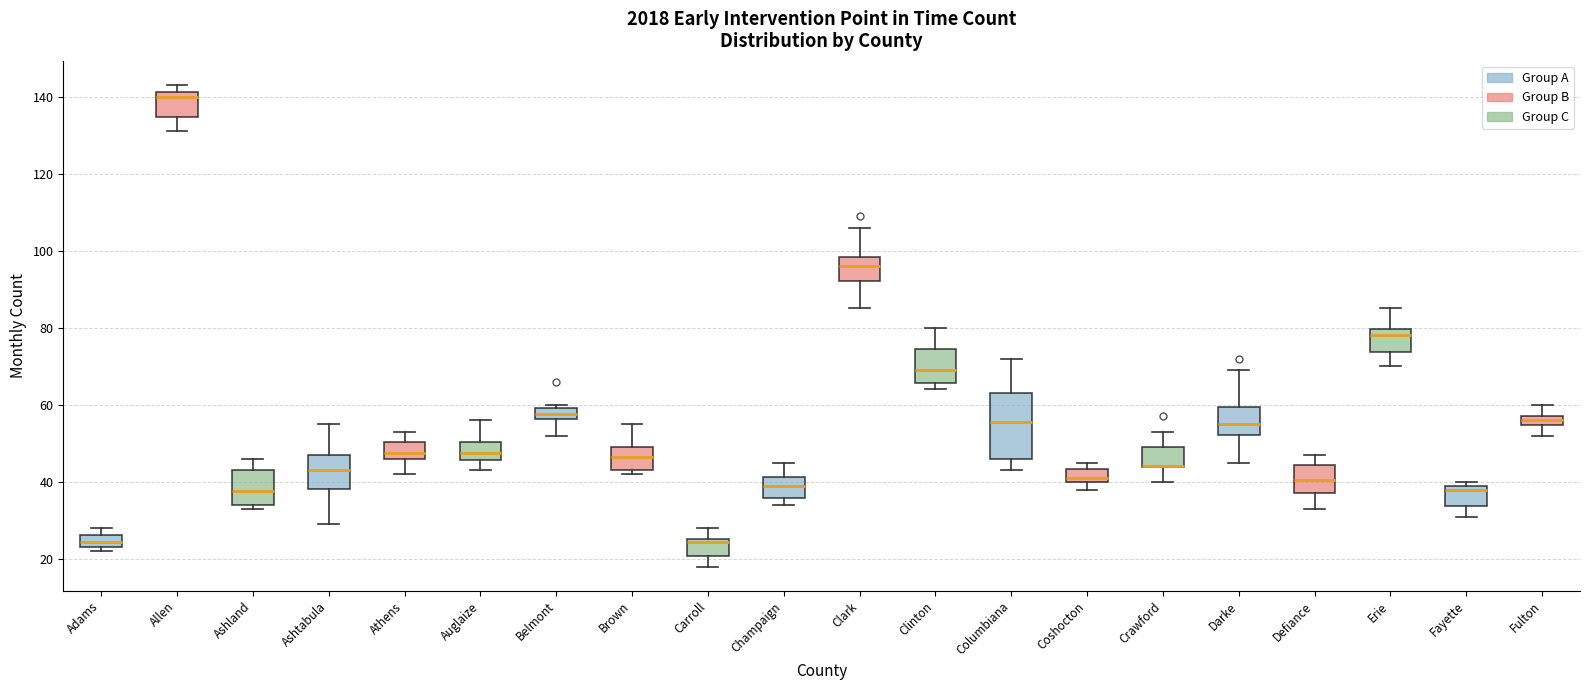

Which box is the tallest, from its lower edge to its upper edge?

Columbiana